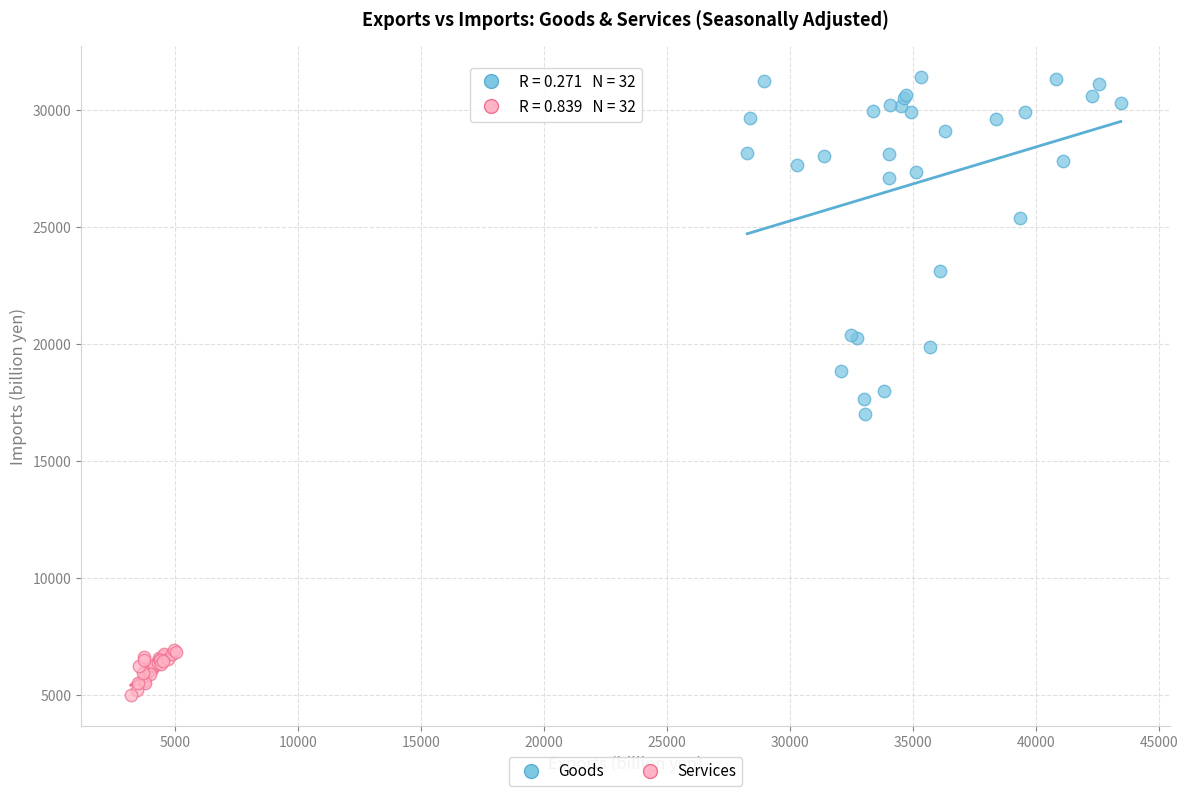

Which series contains the highest Y value?

Goods